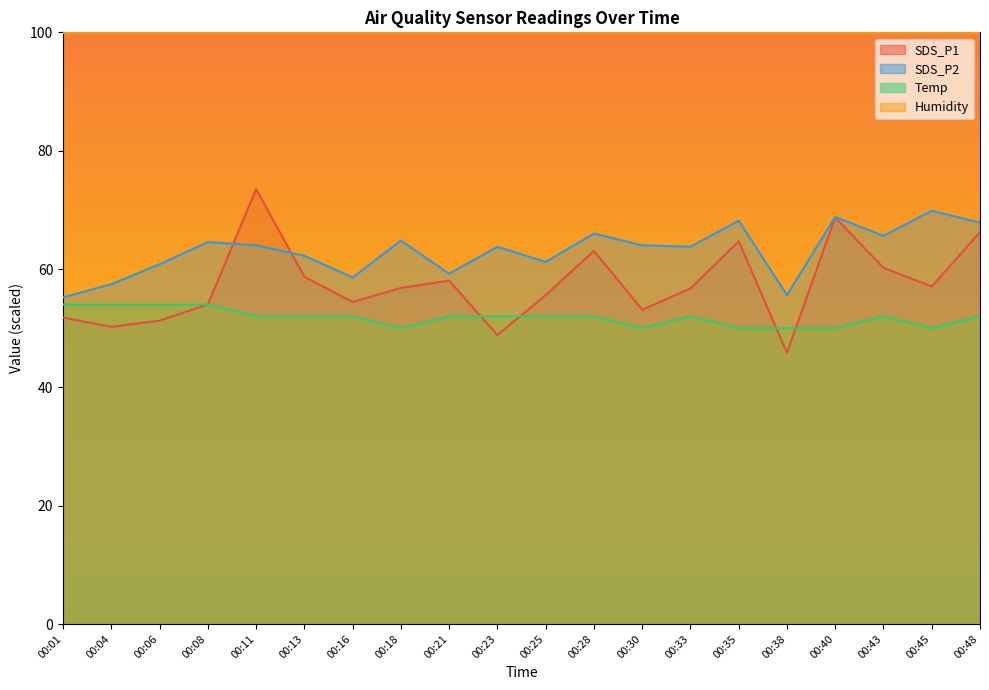

Rank the series at 00:33 from highest to lowest value.

Humidity, SDS_P2, SDS_P1, Temp